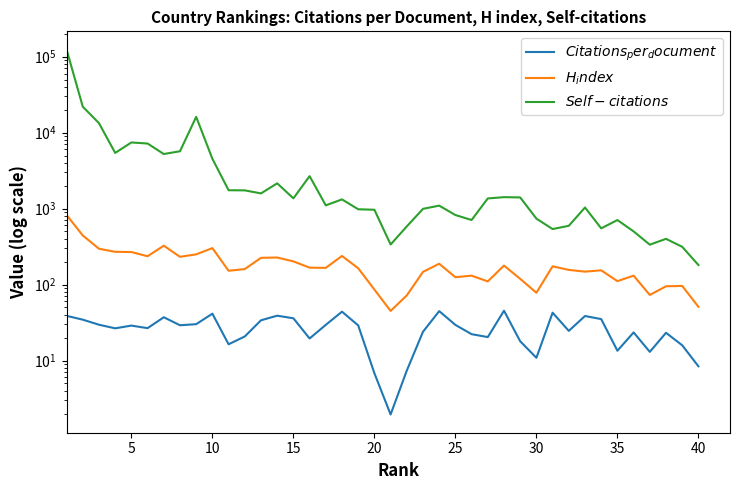

Which series has the largest total across all categories?

$Self-citations$